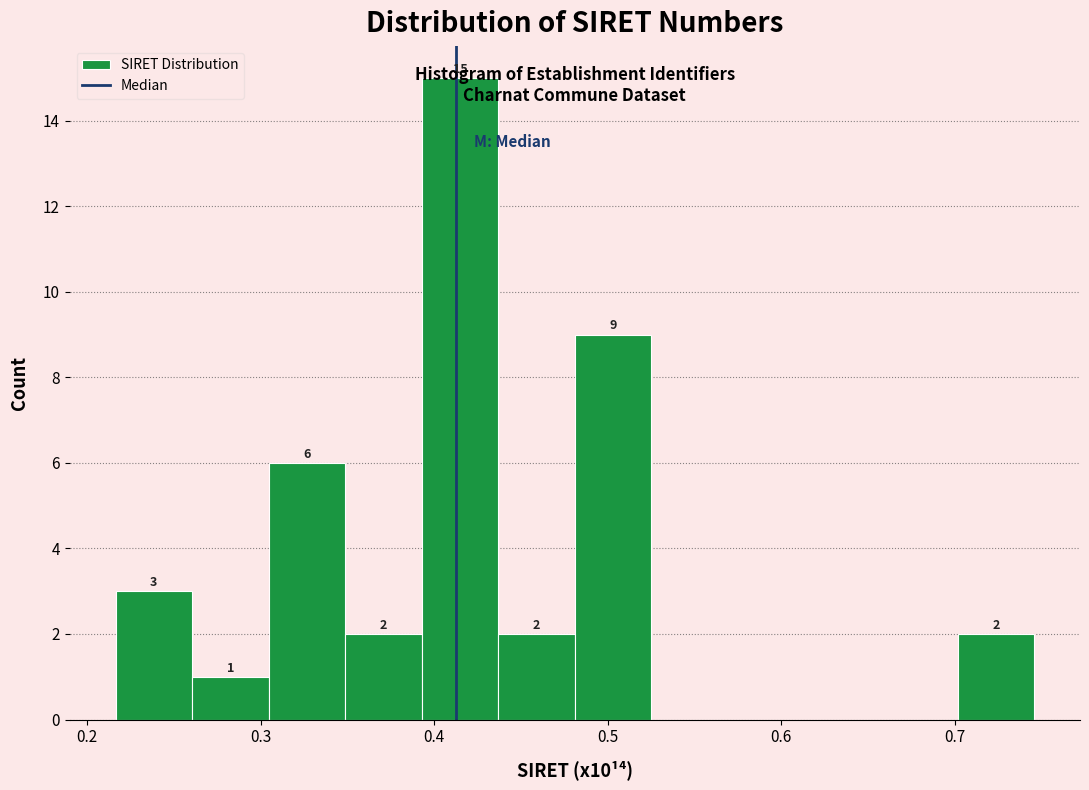

Which range on the x-axis has the tallest bar?

0.39 to 0.44